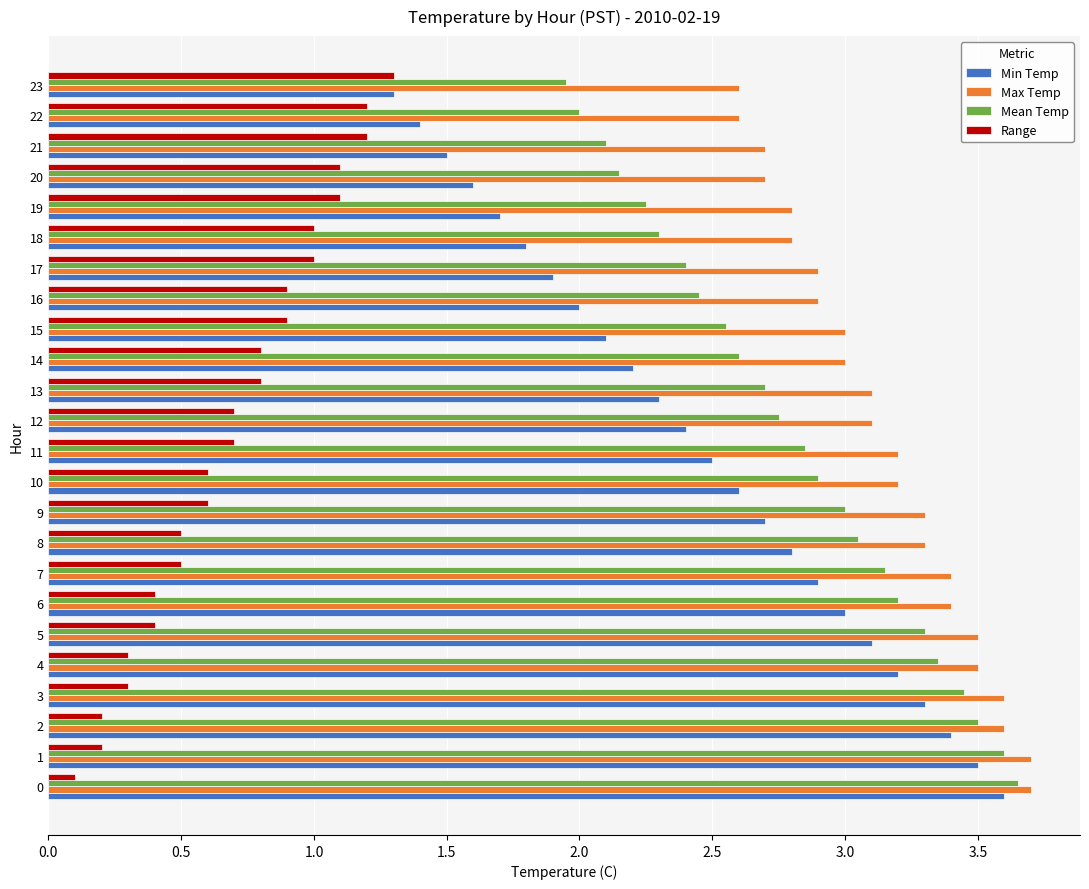

What is the spread (max minus min) of values at 12?

2.4